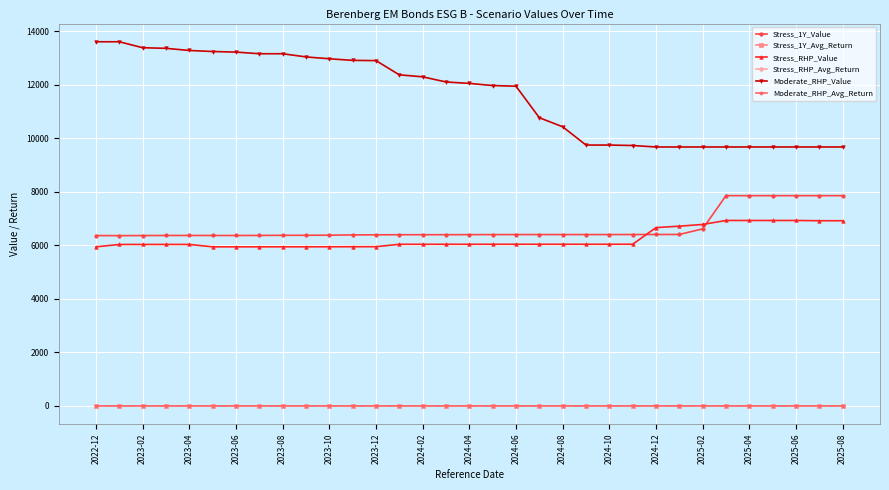

What is the difference between the maximum and minimum values in the Stress_1Y_Value series?

1495.5